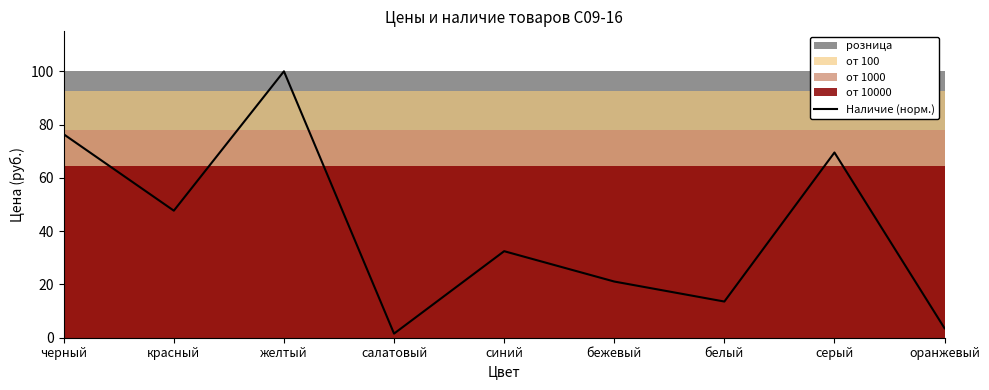

Count the number of values greater than 32.

5